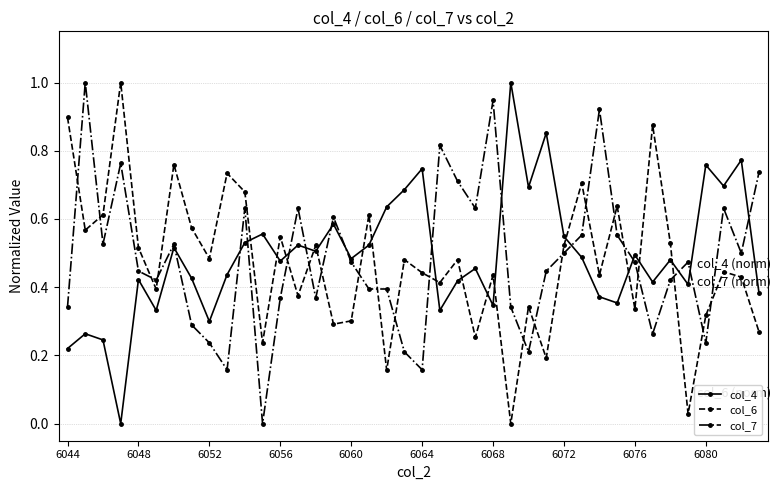

What is the highest value of the col_6 series?

1.0